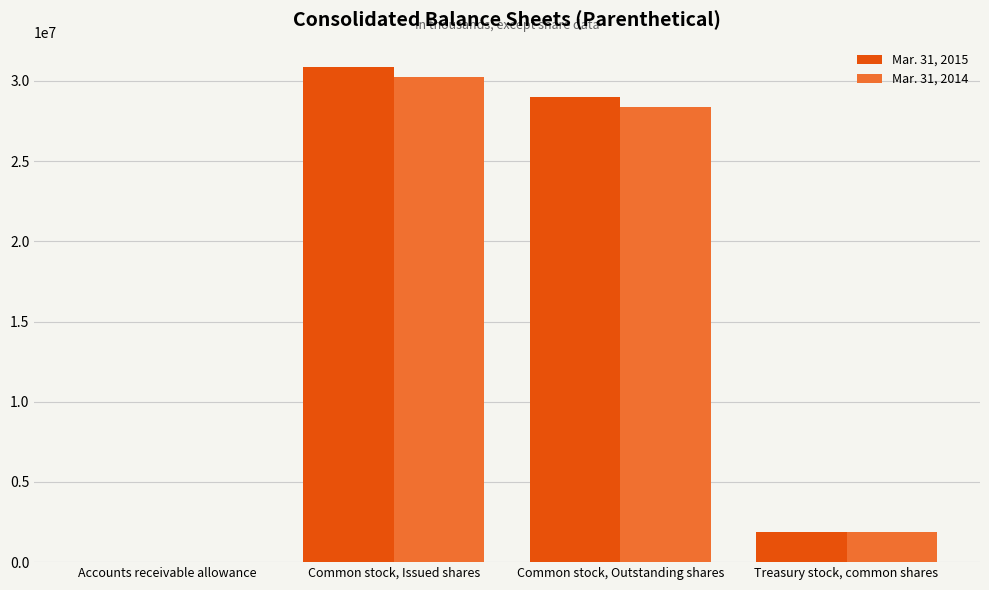

The Mar. 31, 2014 series shows 698291 at Treasury stock, common shares. True or false?

False